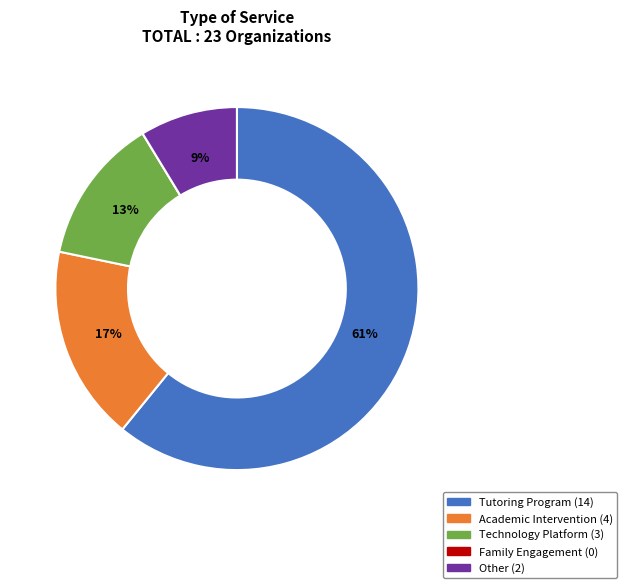

Which category has the biggest portion of the pie?

Tutoring Program